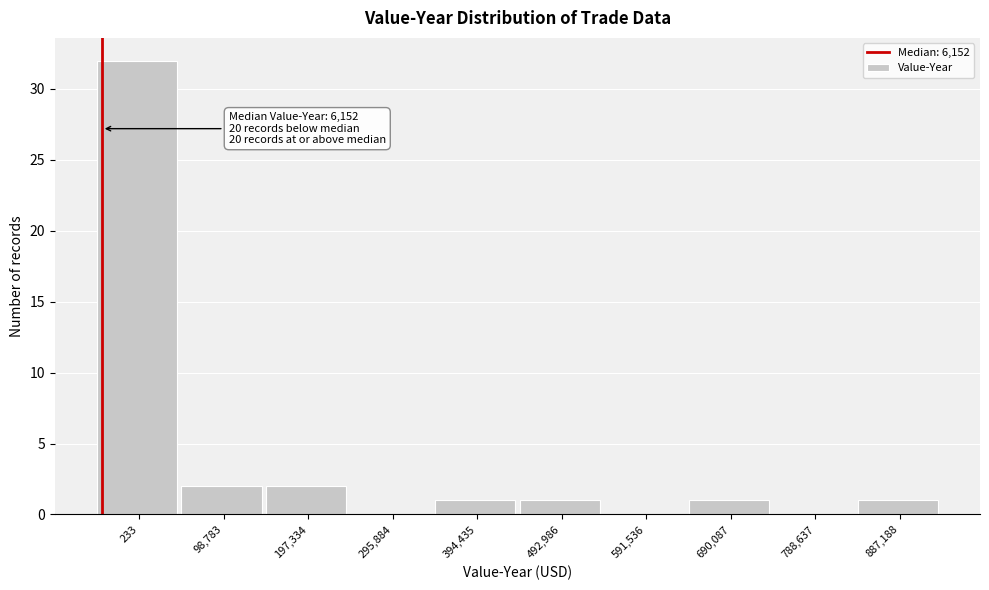

Reading left to right, extract all data points from this chart.

233=32	98,783=2	197,334=2	295,884=0	394,435=1	492,986=1	591,536=0	690,087=1	788,637=0	887,188=1